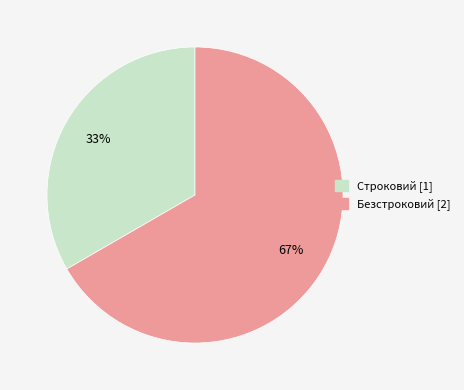

True or false: Безстроковий accounts for 67% of the total.

True